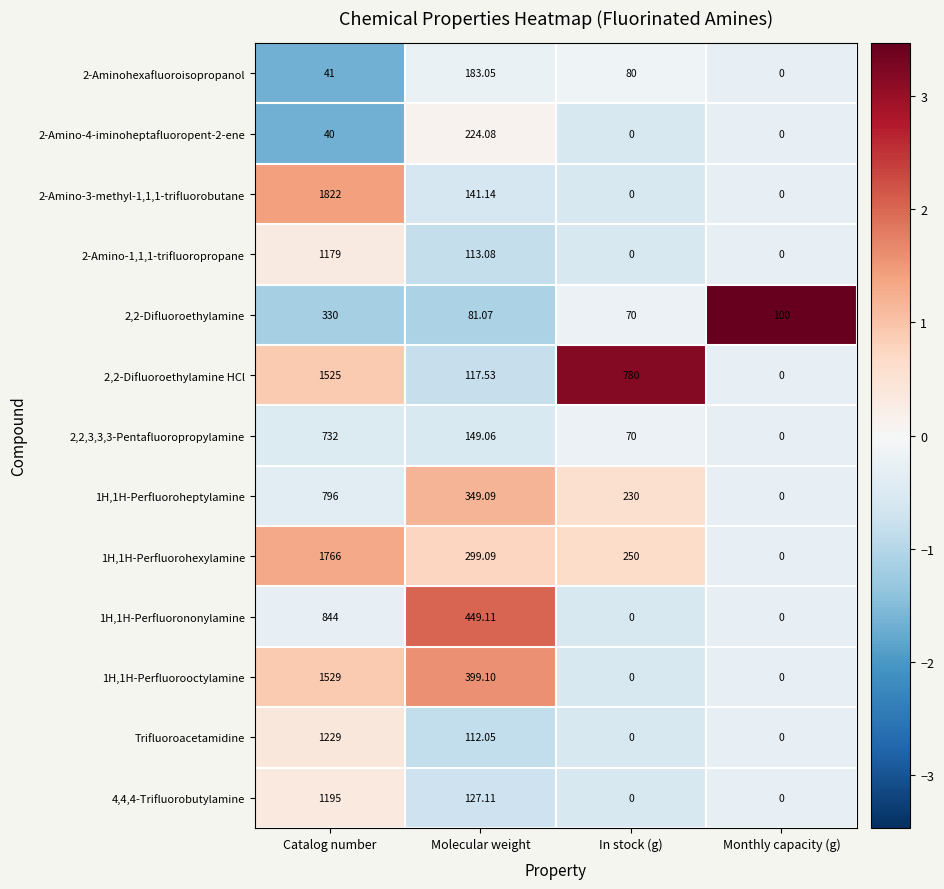

At which label does 2-Aminohexafluoroisopropanol first exceed 80?

Molecular weight